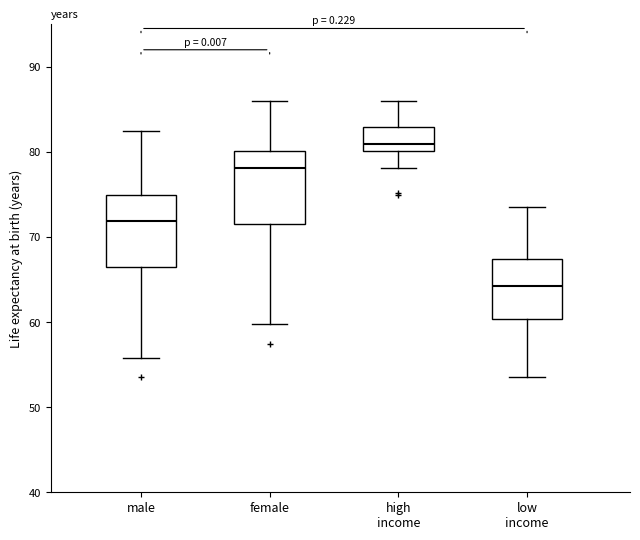

Reading left to right, transcribe this box plot: for each box, give where its median line is, the range the box spans, and where its two whiskers end, as read against the y-axis. The values are not printed on the chart, so give them approximately, as read against the axis.

male: median 72, box 66 to 75, whiskers 56 to 82
female: median 78, box 72 to 80, whiskers 60 to 86
high income: median 81, box 80 to 83, whiskers 78 to 86
low income: median 64, box 60 to 67, whiskers 54 to 74